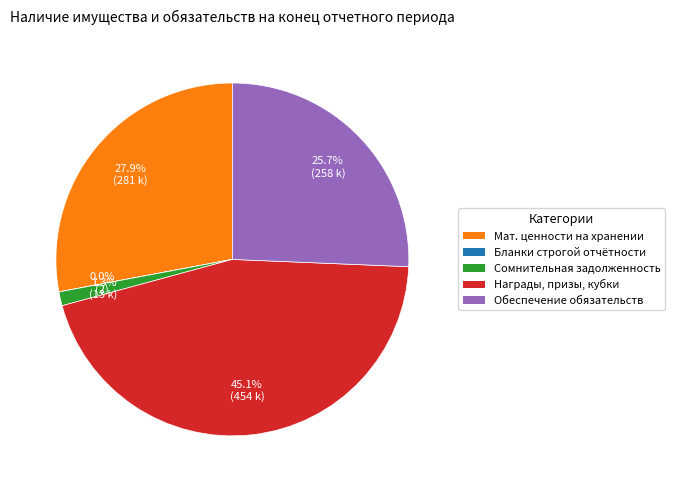

To the nearest percent, what is the average slice percentage?

20%